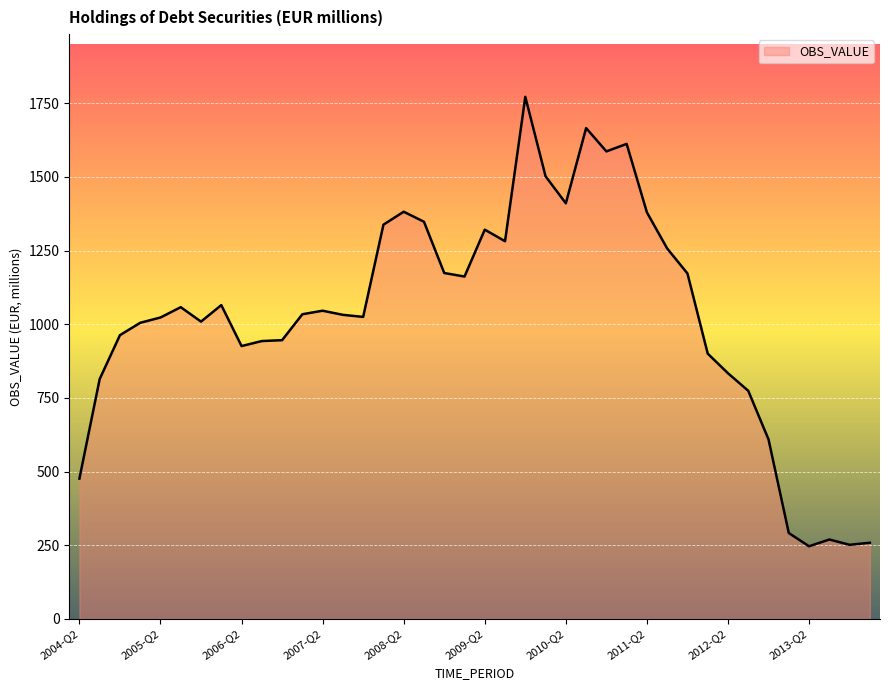

What is the maximum value shown in the chart?

1772.0